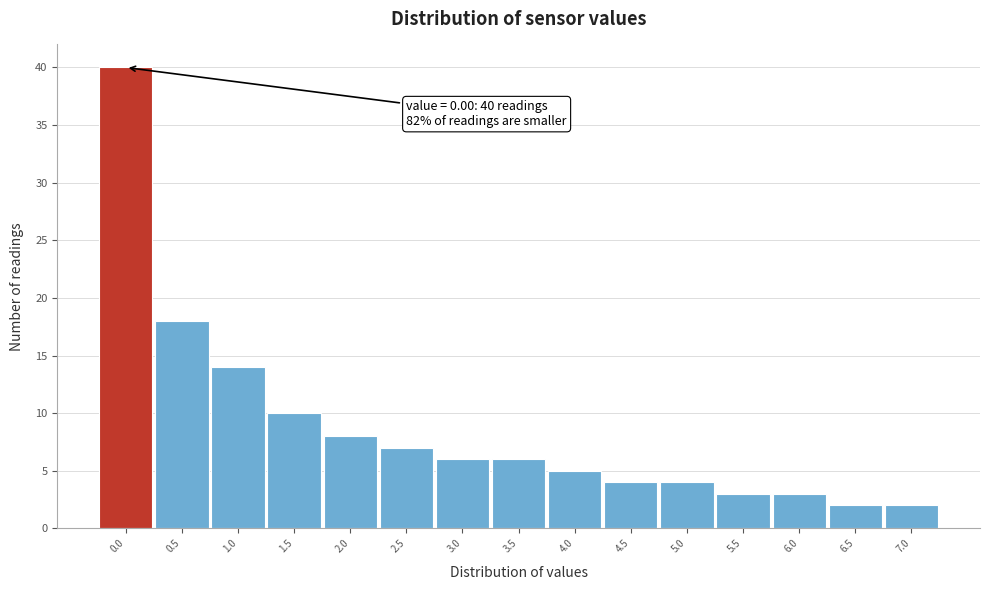

Reading left to right, what are all the values shown in this chart?

0.0=40	0.5=18	1.0=14	1.5=10	2.0=8	2.5=7	3.0=6	3.5=6	4.0=5	4.5=4	5.0=4	5.5=3	6.0=3	6.5=2	7.0=2